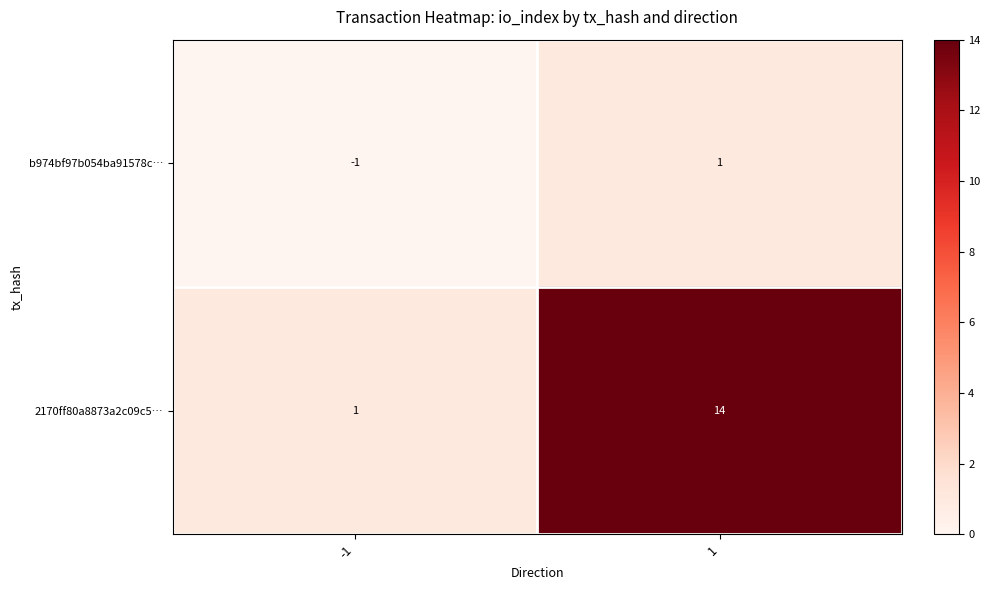

Which series has the largest range (max minus min)?

2170ff80a8873a2c09c5…